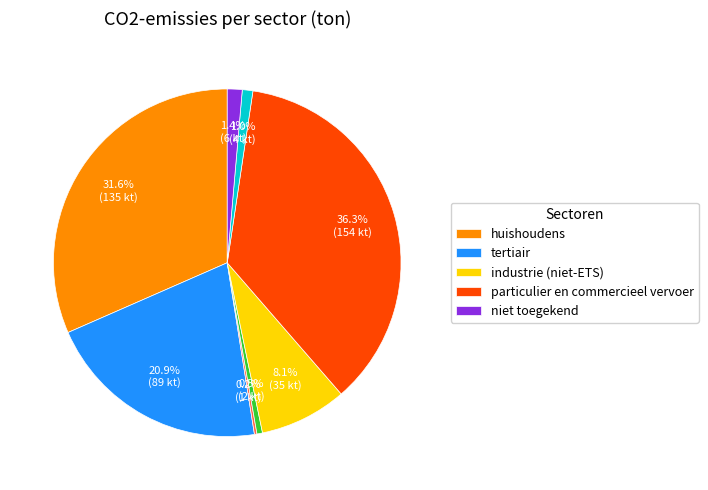

Is there any slice that represents more than half of the pie?

No